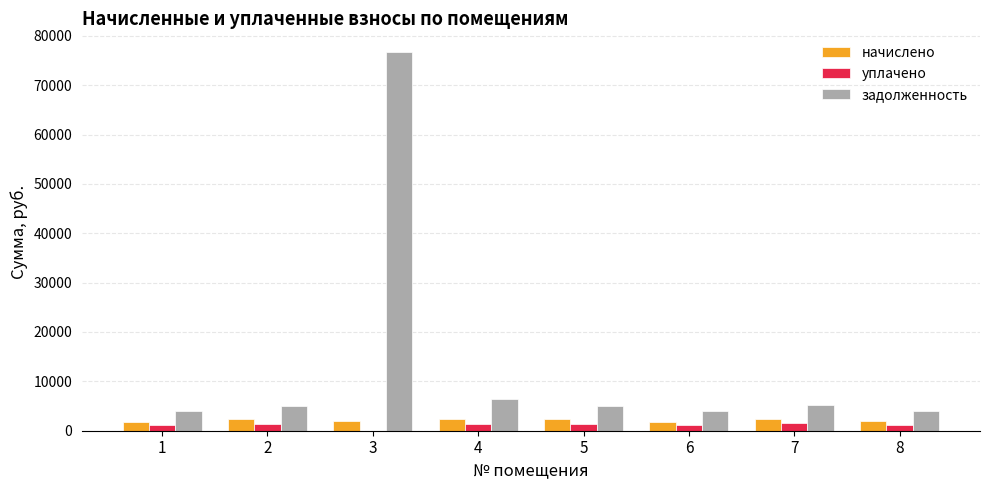

Is the value of начислено at 8 greater than the value of задолженность at 5?

No